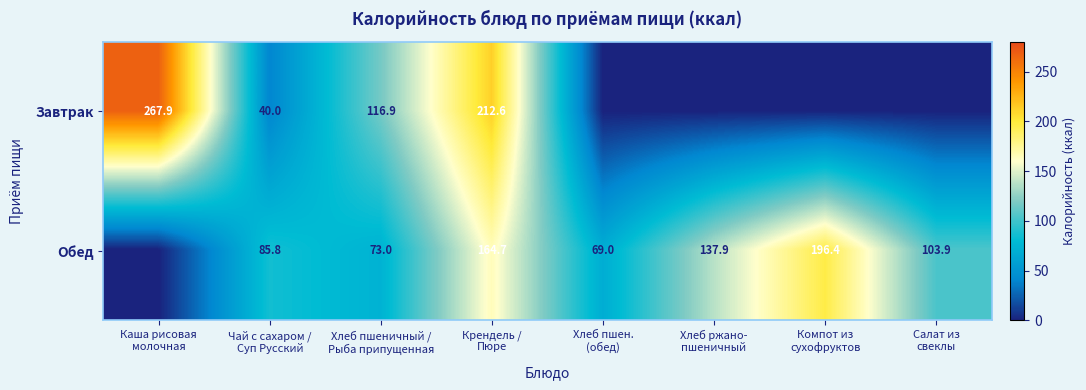

Which series changed the most between Крендель / Пюре and Компот из сухофруктов?

Завтрак